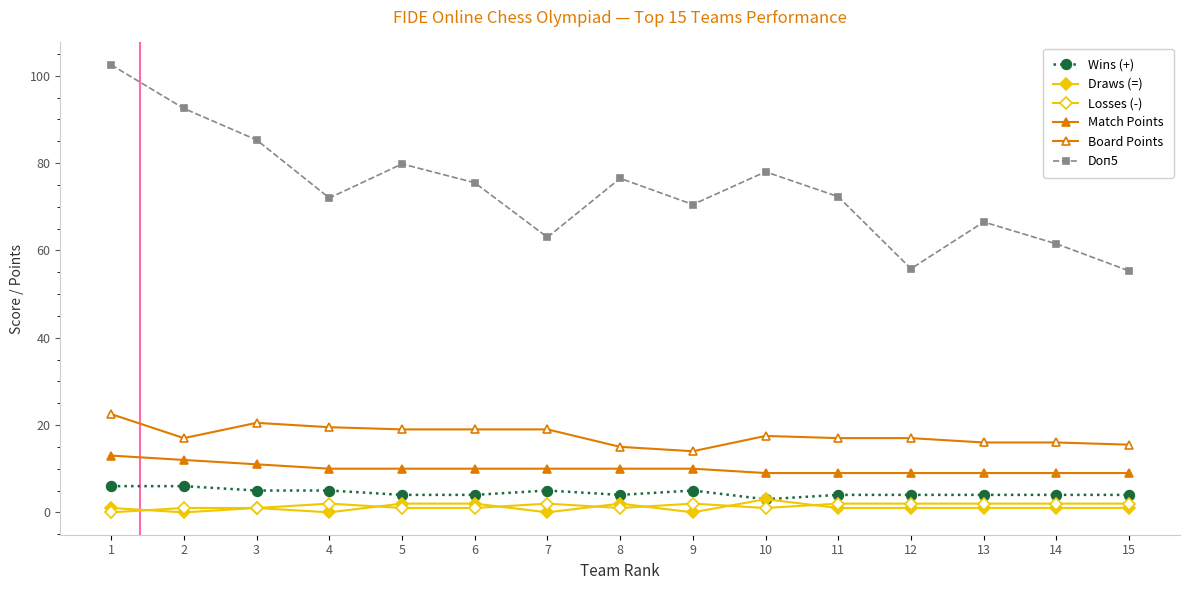

How many series are shown in this chart?

6